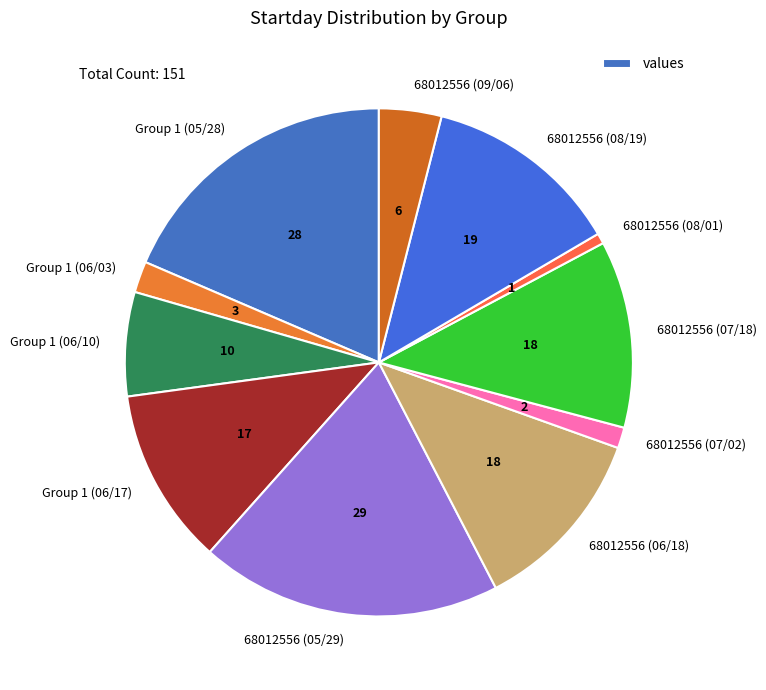

Which slice is the smallest?

68012556 (08/01)